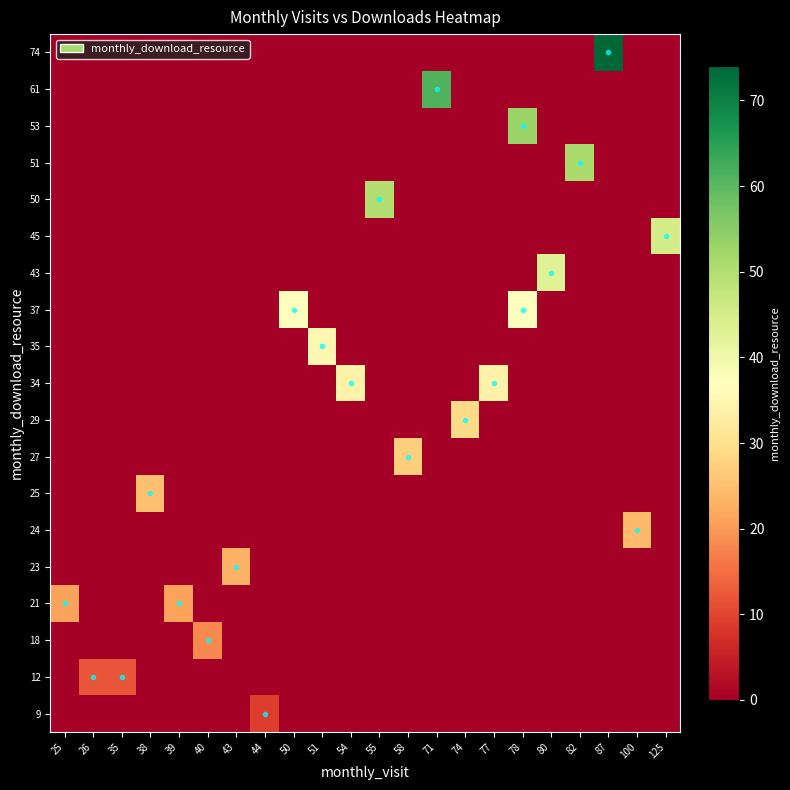

At which category does the chart reach its minimum across all series?

25